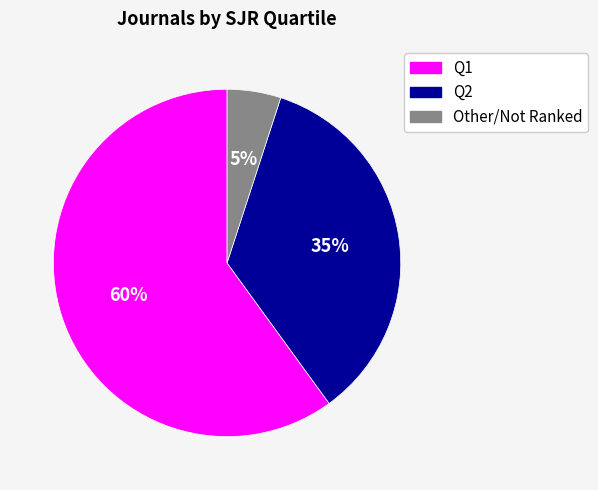

To the nearest percent, what is the difference between the largest and smallest slice percentages?

55%